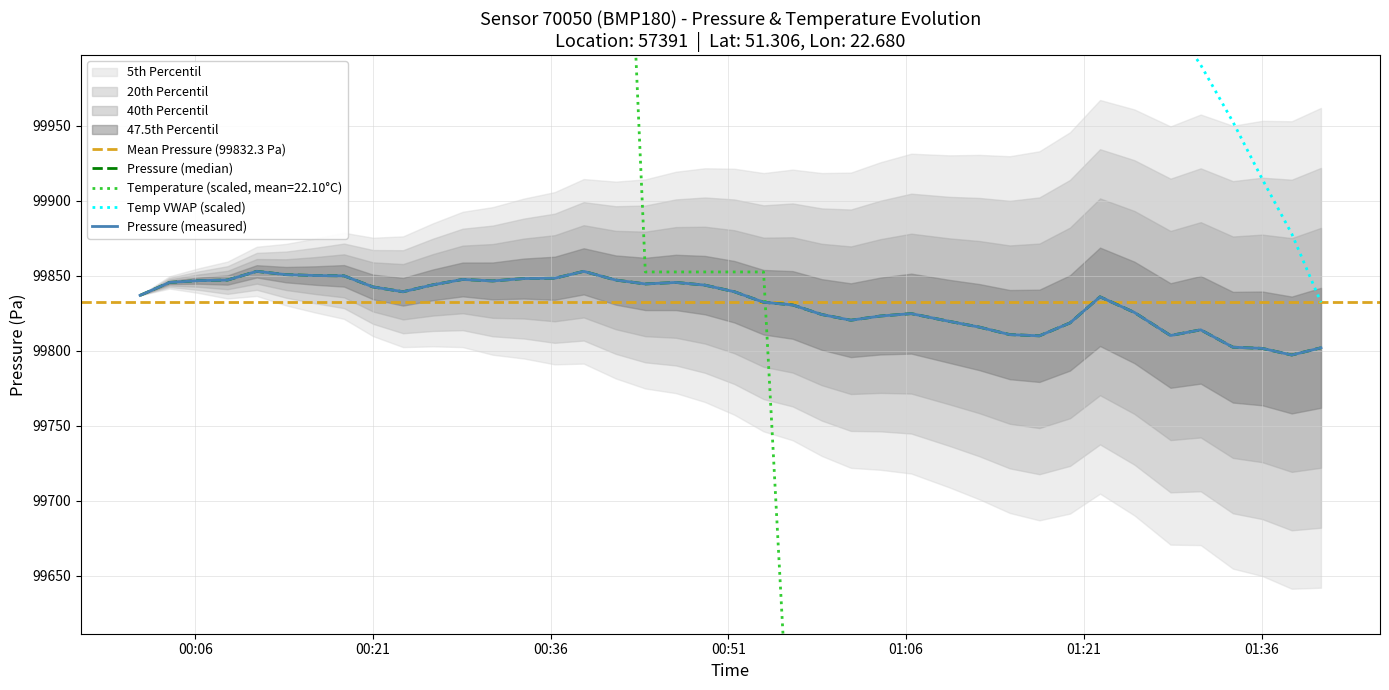

True or false: temperature has more than 1 points higher than both neighbors.

False